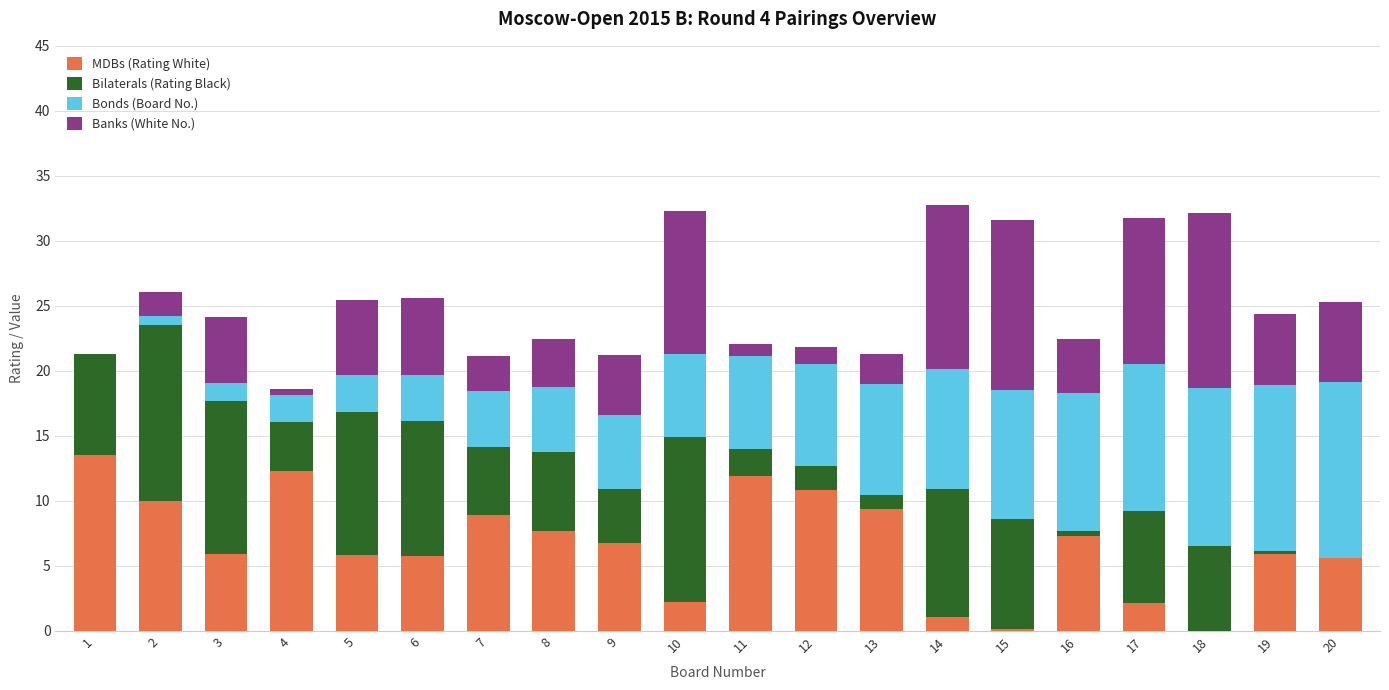

Is it true that MDBs (Rating White) equals 0.0 at 18?

True